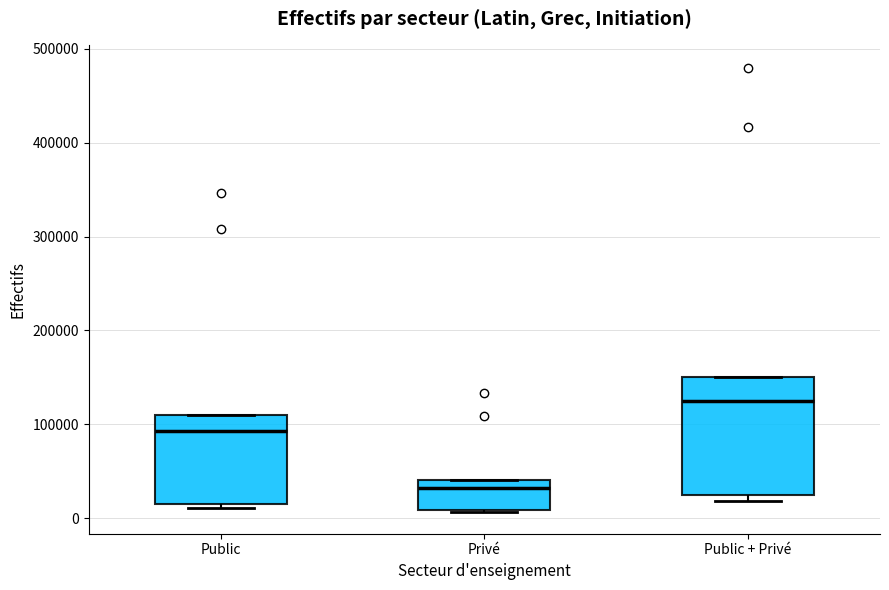

Where is the lower edge of the box for Public on the y-axis? The values are not printed on the chart, so give them approximately, as read against the axis.

20000